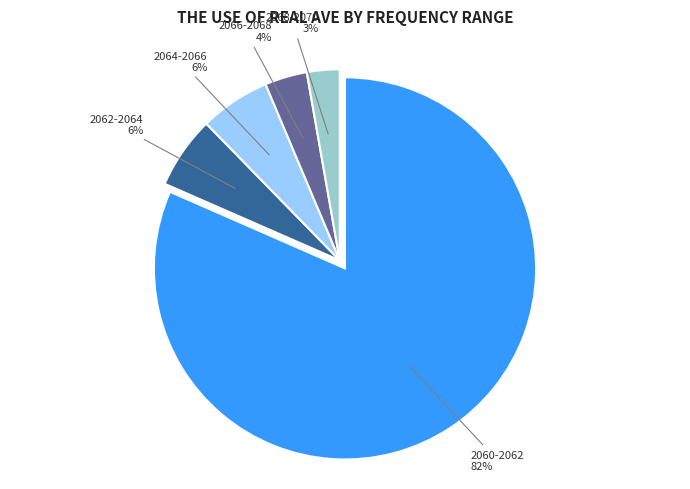

To the nearest percent, what is the combined percentage of 2062-2064 and 2068-2070?

9%